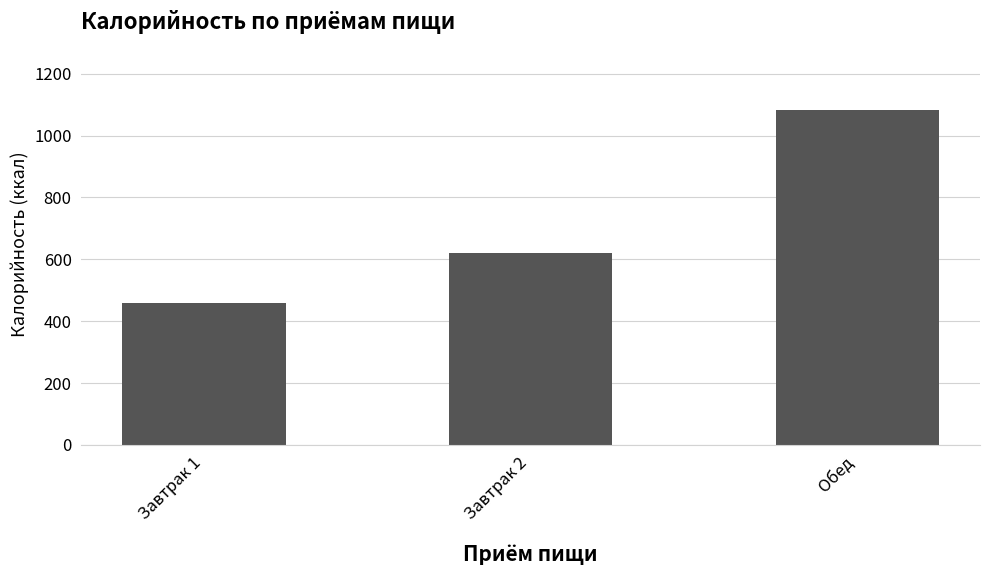

Rank the categories by value from lowest to highest.

Завтрак 1, Завтрак 2, Обед